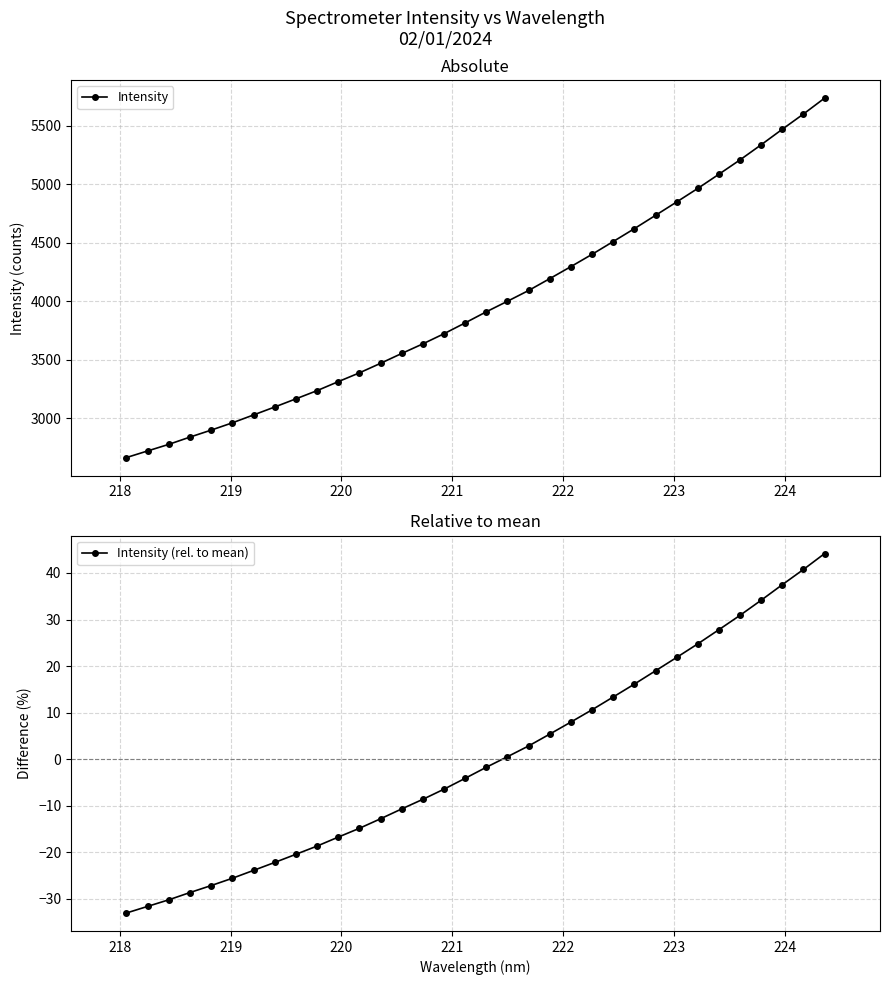

What is the maximum value for Intensity?

5738.2